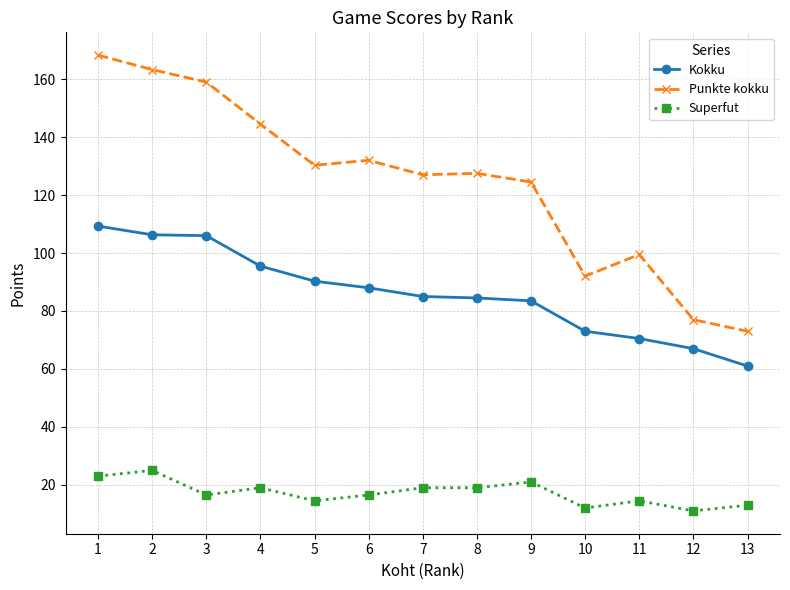

Which series changed the most between 10 and 12?

Punkte kokku